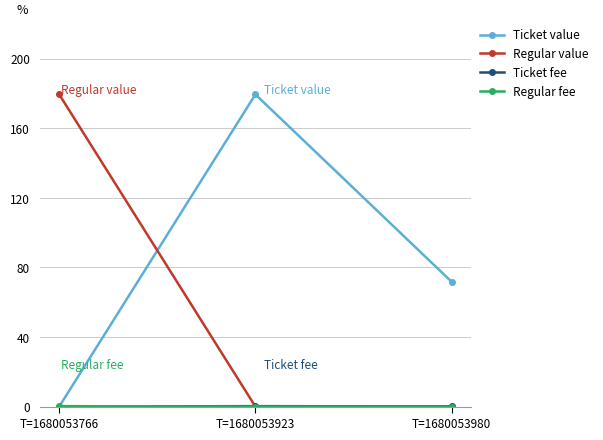

At which label does Ticket value first exceed 71?

T=1680053923